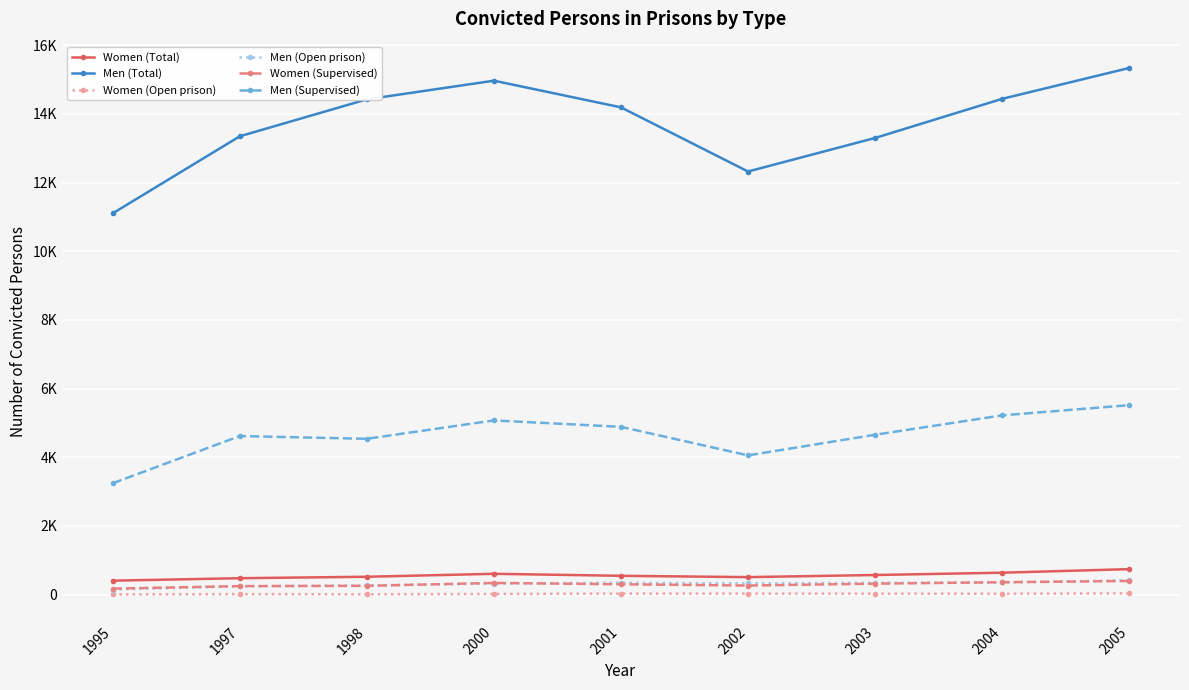

Does the chart have visible grid lines?

Yes